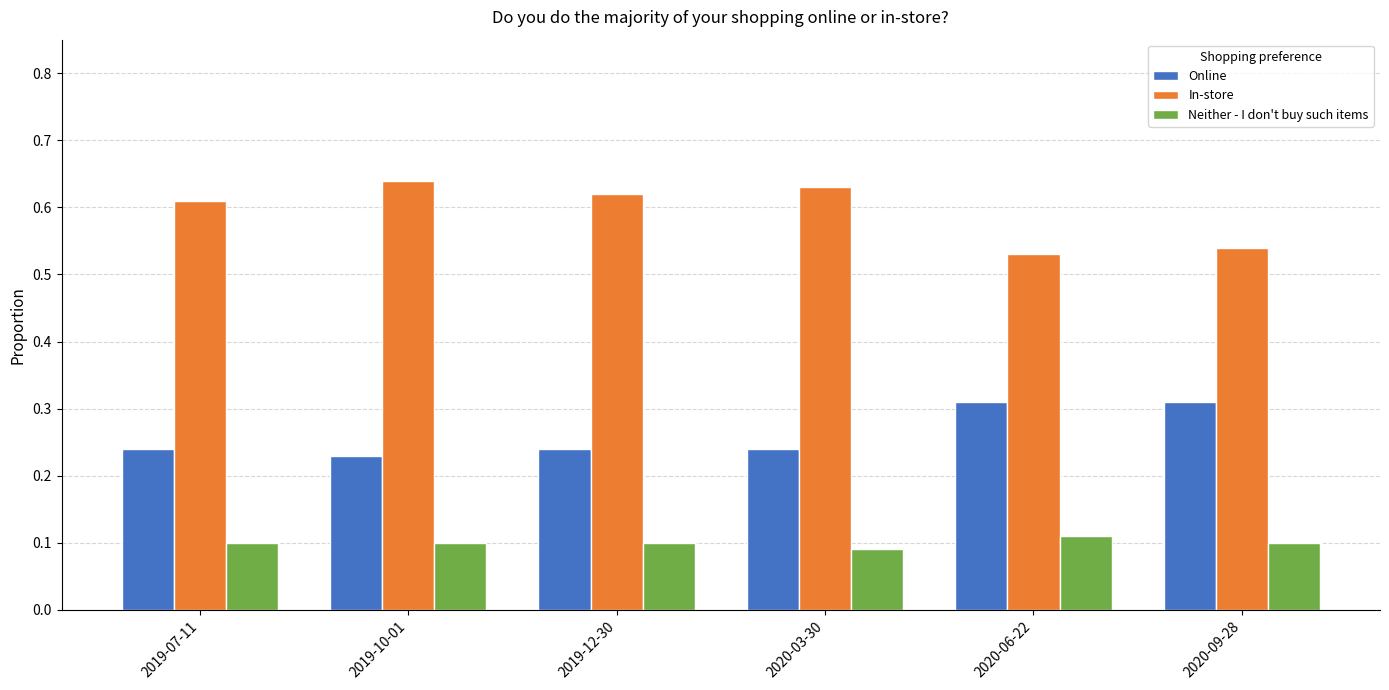

Which series has the largest total across all categories?

In-store